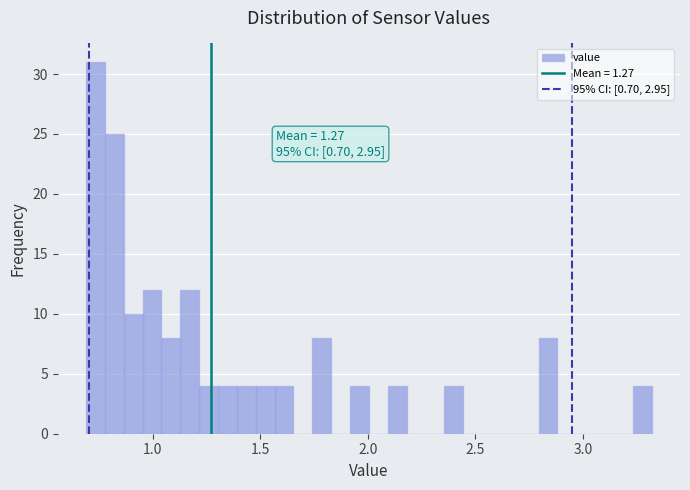

Around what value on the x-axis is the tallest bar? Give the approximate position of its centre, as read against the axis.

0.75